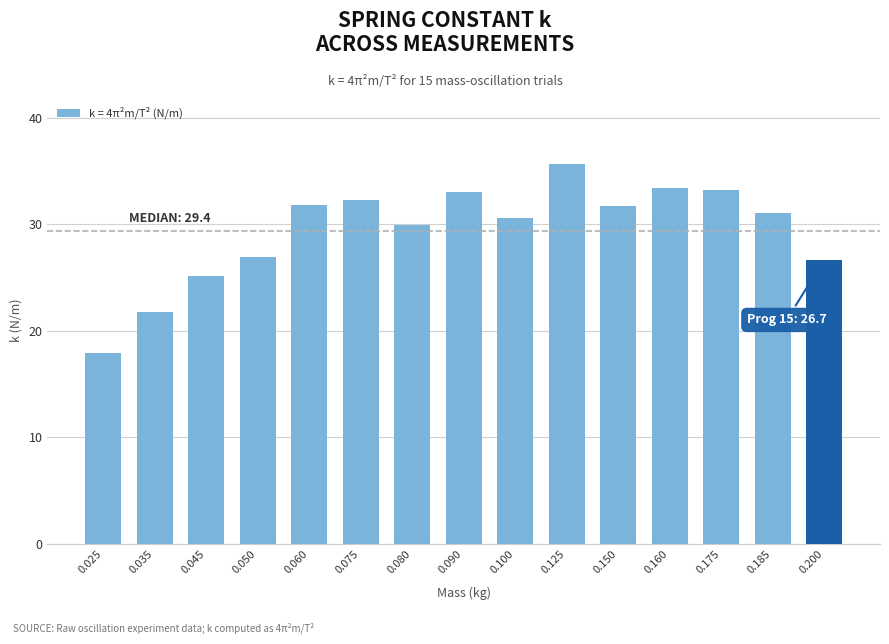

What is the difference between the maximum and minimum values?

17.8